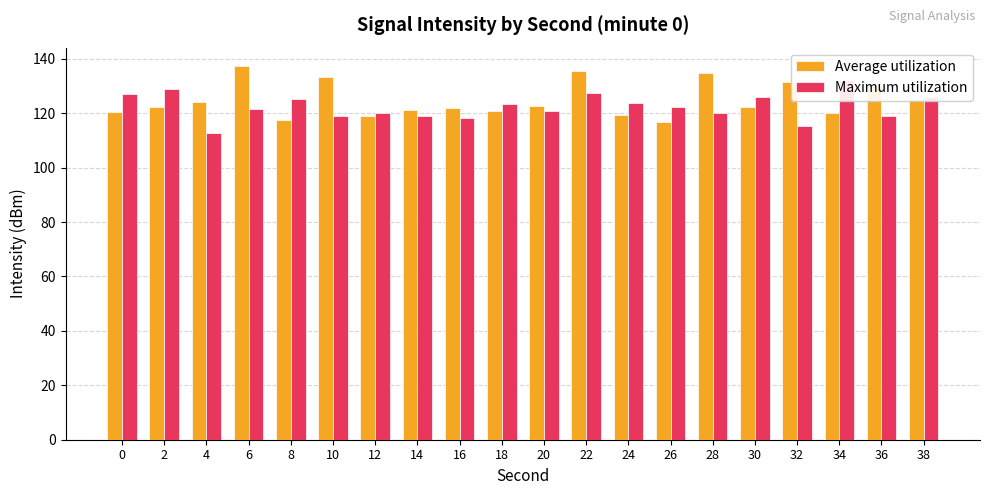

Reading left to right, transcribe all the data shown in this chart.

Average utilization: 120.4	122.4	124.2	137.3	117.7	133.3	119.0	121.0	122.0	120.9	122.6	135.5	119.2	116.7	134.7	122.4	131.4	120.0	130.3	125.2
Maximum utilization: 127.2	129.0	112.8	121.5	125.3	119.0	120.1	119.0	118.4	123.5	120.9	127.5	123.8	122.2	120.3	125.8	115.3	132.2	118.8	126.0